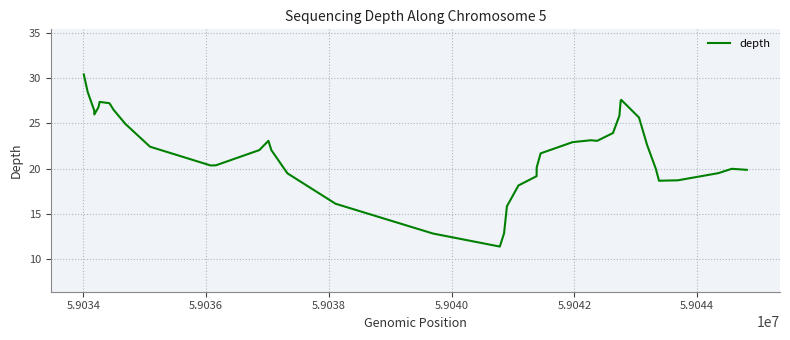

What is the difference between the maximum and minimum values?

19.1